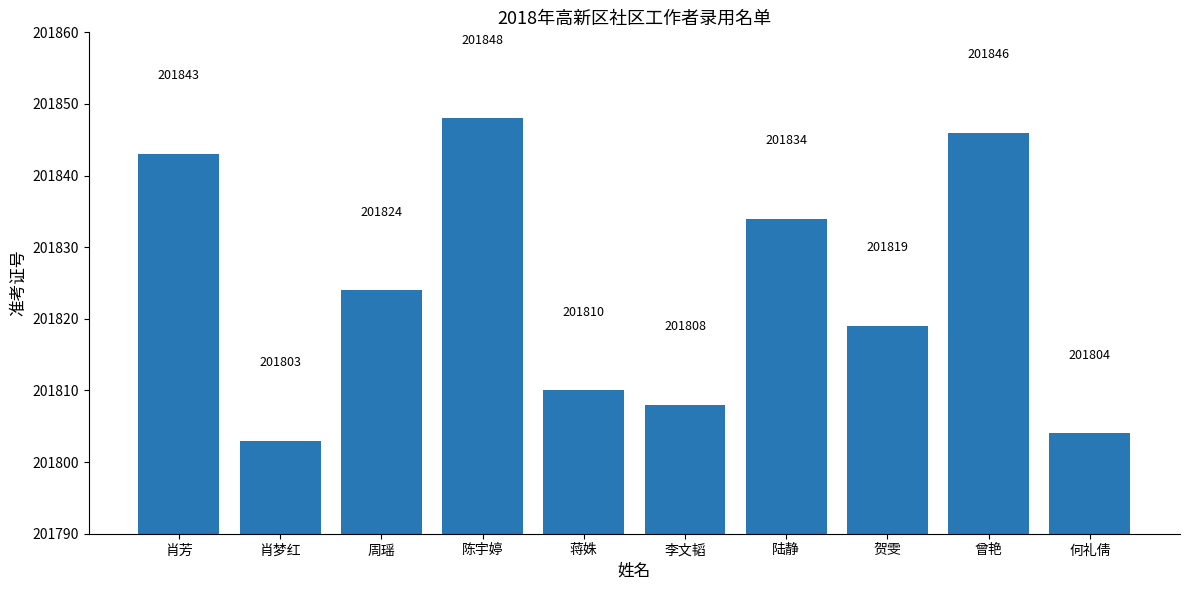

Rank the categories by value from highest to lowest.

陈宇婷, 曾艳, 肖芳, 陆静, 周瑶, 贺雯, 蒋姝, 李文韬, 何礼倩, 肖梦红